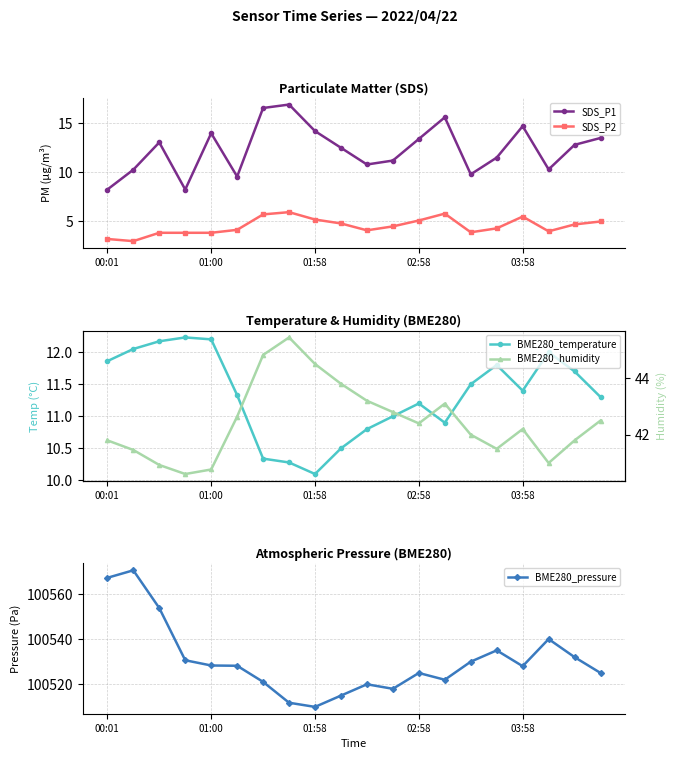

True or false: SDS_P2 has a value of 7.1 at 15.

False